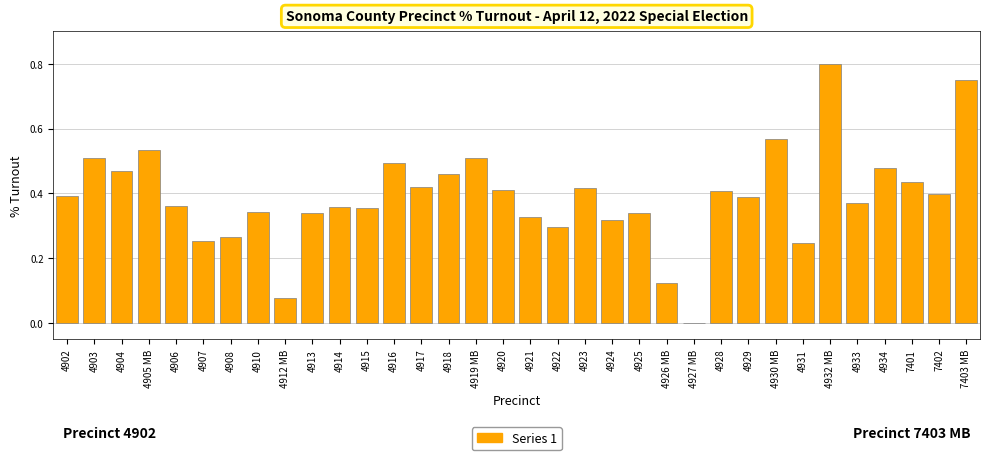

What is the change in value from 4917 to 4927 MB?

-0.4